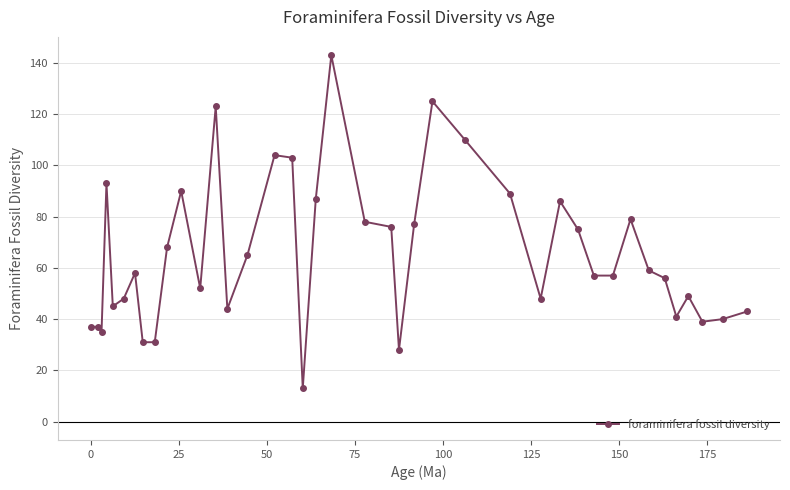

What is the value of the 18th point from the left?

13